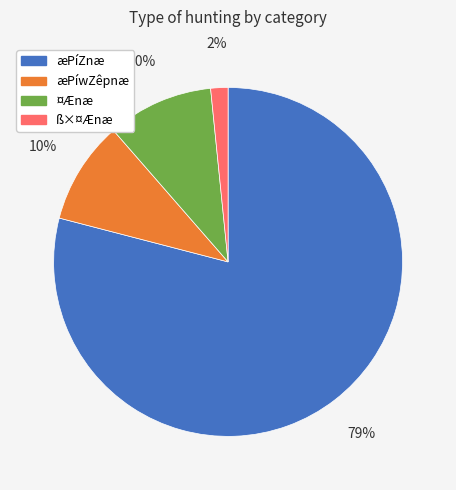

To the nearest percent, what is the average slice percentage?

25%